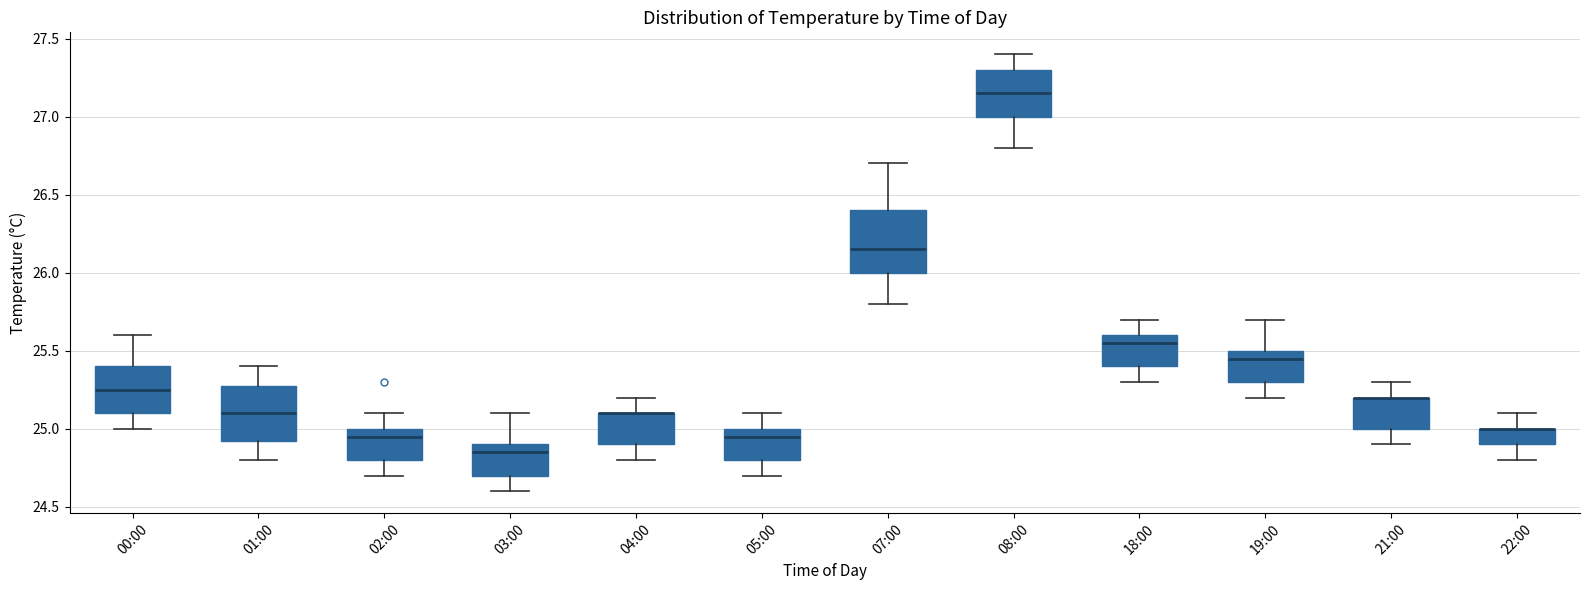

Reading left to right, transcribe this box plot: for each box, give where its median line is, the range the box spans, and where its two whiskers end, as read against the y-axis. The values are not printed on the chart, so give them approximately, as read against the axis.

00:00: median 25.25, box 25.10 to 25.40, whiskers 25.00 to 25.60
01:00: median 25.10, box 24.95 to 25.30, whiskers 24.80 to 25.40
02:00: median 24.95, box 24.80 to 25.00, whiskers 24.70 to 25.10
03:00: median 24.85, box 24.70 to 24.90, whiskers 24.60 to 25.10
04:00: median 25.10 (drawn on the box's upper edge), box 24.90 to 25.10, whiskers 24.80 to 25.20
05:00: median 24.95, box 24.80 to 25.00, whiskers 24.70 to 25.10
07:00: median 26.15, box 26.00 to 26.40, whiskers 25.80 to 26.70
08:00: median 27.15, box 27.00 to 27.30, whiskers 26.80 to 27.40
18:00: median 25.55, box 25.40 to 25.60, whiskers 25.30 to 25.70
19:00: median 25.45, box 25.30 to 25.50, whiskers 25.20 to 25.70
21:00: median 25.20 (drawn on the box's upper edge), box 25.00 to 25.20, whiskers 24.90 to 25.30
22:00: median 25.00 (drawn on the box's upper edge), box 24.90 to 25.00, whiskers 24.80 to 25.10